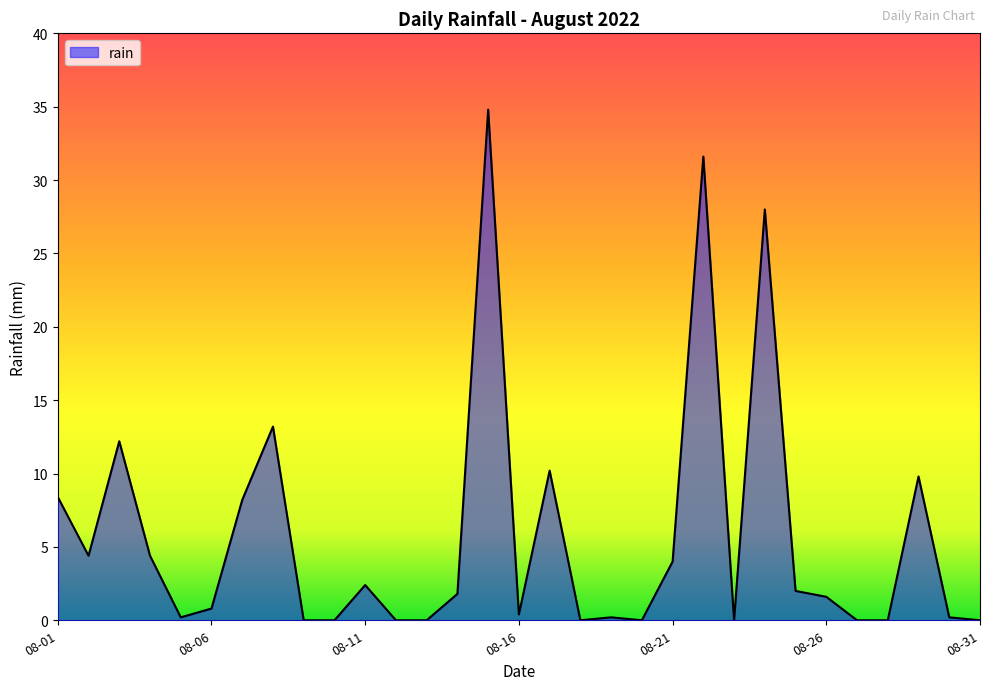

What is the greatest value displayed?

34.8